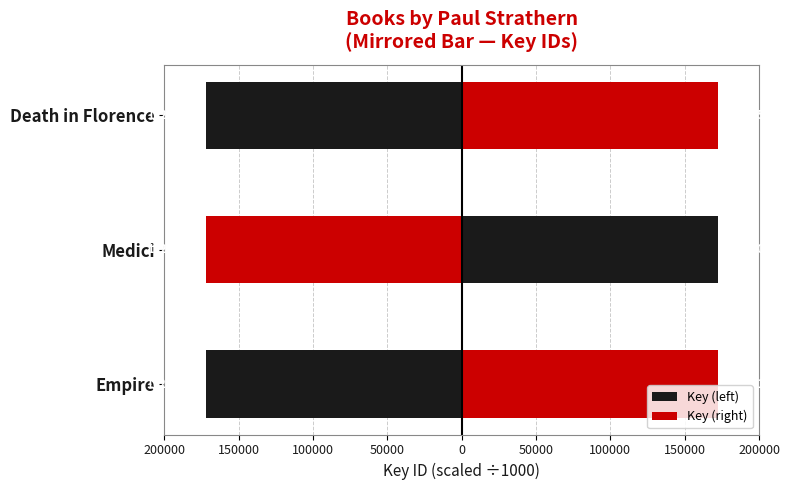

How many data points in Key (right) are less than 172274?

1